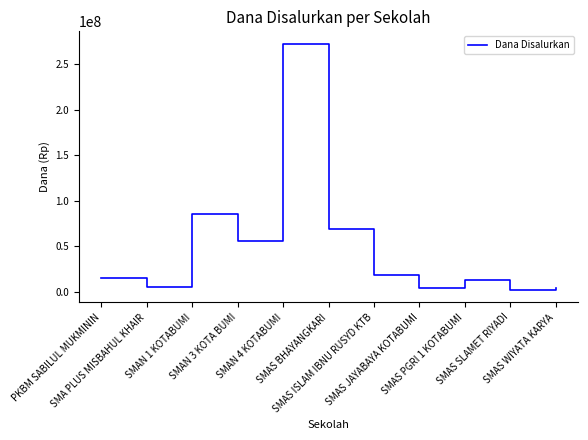

What is the maximum value shown in the chart?

272700000